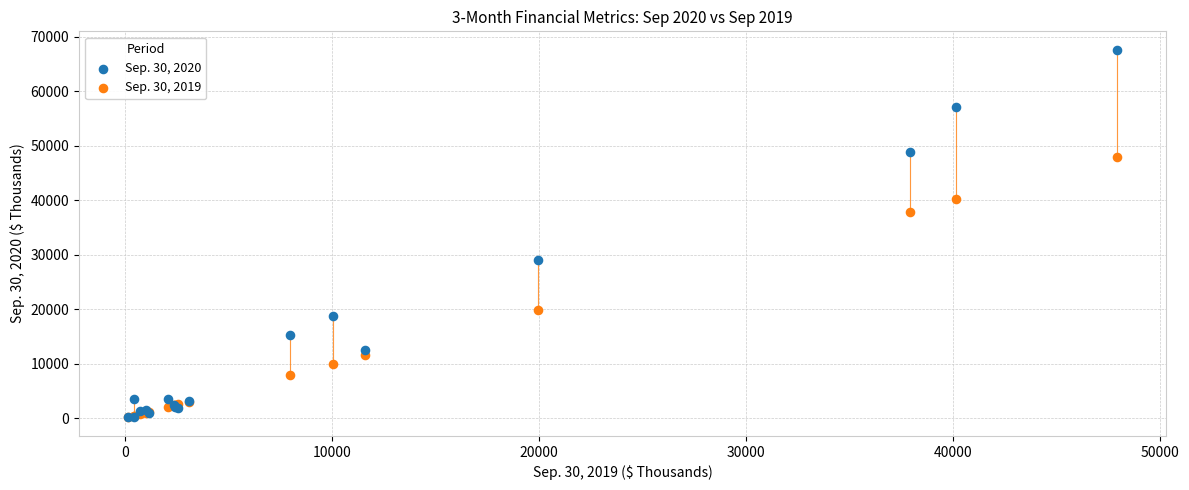

What are all the series names shown in the legend?

Sep. 30, 2020, Sep. 30, 2019